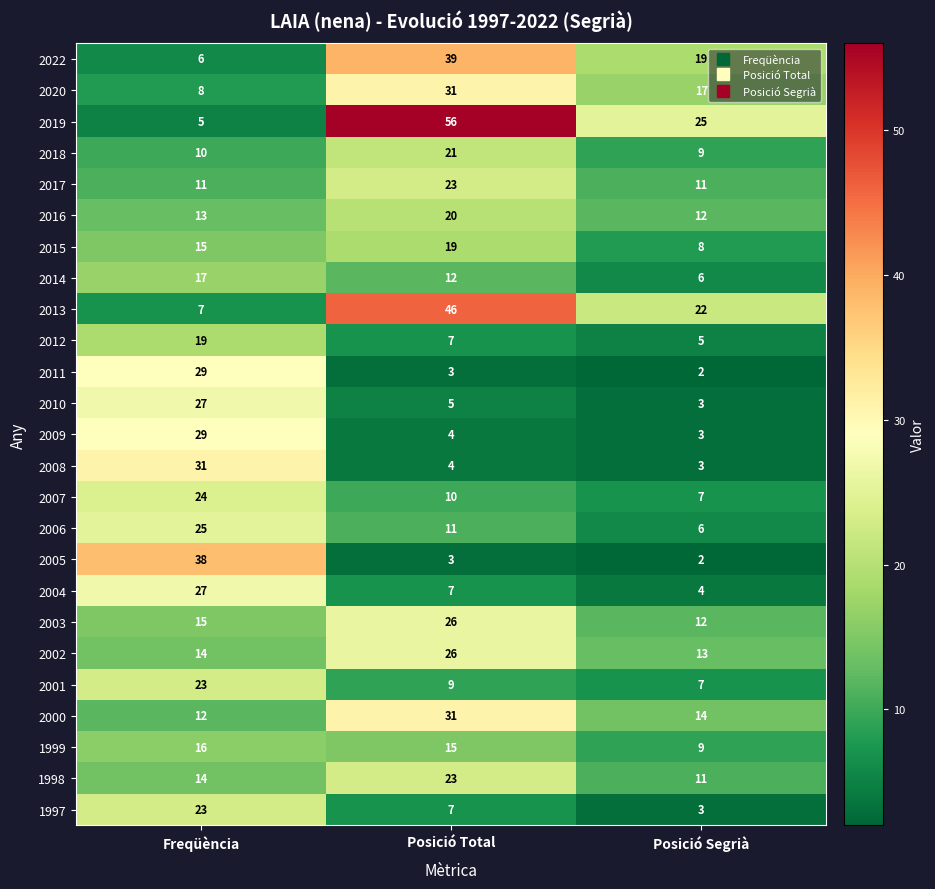

What is the sum of the 2022 values at Freqüència and Posició Segrià?

25